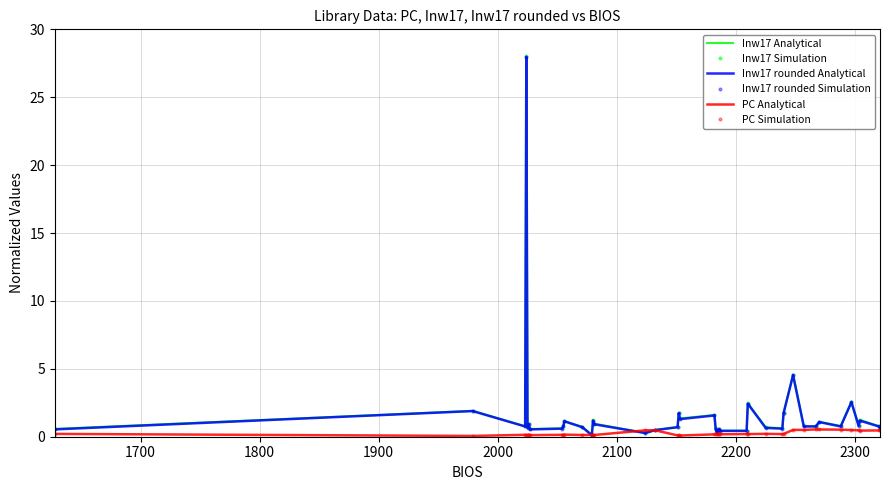

Reading left to right, list all the values displayed in this chart.

Inw17 Analytical: 0.6	1.9	0.8	28.0	0.7	1.0	0.6	0.6	0.8	1.1	0.7	0.1	1.2	1.0	0.3	0.5	0.7	1.8	1.3	1.6	0.5	0.3	0.5	0.5	0.4	0.4	2.5	0.7	0.6	1.7	4.6	0.8	0.8	1.1	0.8	2.6	0.8	1.2	0.8	0.7
Inw17 Simulation: 0.6	1.9	0.8	28.0	0.7	1.0	0.6	0.6	0.8	1.1	0.7	0.1	1.2	1.0	0.3	0.5	0.7	1.8	1.3	1.6	0.5	0.3	0.5	0.5	0.4	0.4	2.5	0.7	0.6	1.7	4.6	0.8	0.8	1.1	0.8	2.6	0.8	1.2	0.8	0.7
Inw17 rounded Analytical: 0.5	1.9	0.8	28.0	0.6	0.9	0.5	0.6	0.8	1.1	0.7	0.1	1.2	0.9	0.3	0.5	0.7	1.7	1.3	1.6	0.5	0.3	0.5	0.5	0.4	0.4	2.4	0.6	0.6	1.7	4.5	0.8	0.8	1.1	0.8	2.5	0.8	1.2	0.8	0.6
Inw17 rounded Simulation: 0.5	1.9	0.8	28.0	0.6	0.9	0.5	0.6	0.8	1.1	0.7	0.1	1.2	0.9	0.3	0.5	0.7	1.7	1.3	1.6	0.5	0.3	0.5	0.5	0.4	0.4	2.4	0.6	0.6	1.7	4.5	0.8	0.8	1.1	0.8	2.5	0.8	1.2	0.8	0.6
PC Analytical: 0.2	0.1	0.1	0.1	0.1	0.2	0.1	0.1	0.2	0.2	0.1	0.1	0.1	0.1	0.5	0.5	0.1	0.1	0.1	0.2	0.2	0.2	0.2	0.2	0.2	0.2	0.2	0.2	0.2	0.2	0.5	0.5	0.5	0.5	0.5	0.5	0.5	0.5	0.5	0.5
PC Simulation: 0.2	0.1	0.1	0.1	0.1	0.2	0.1	0.1	0.2	0.2	0.1	0.1	0.1	0.1	0.5	0.5	0.1	0.1	0.1	0.2	0.2	0.2	0.2	0.2	0.2	0.2	0.2	0.2	0.2	0.2	0.5	0.5	0.5	0.5	0.5	0.5	0.5	0.5	0.5	0.5